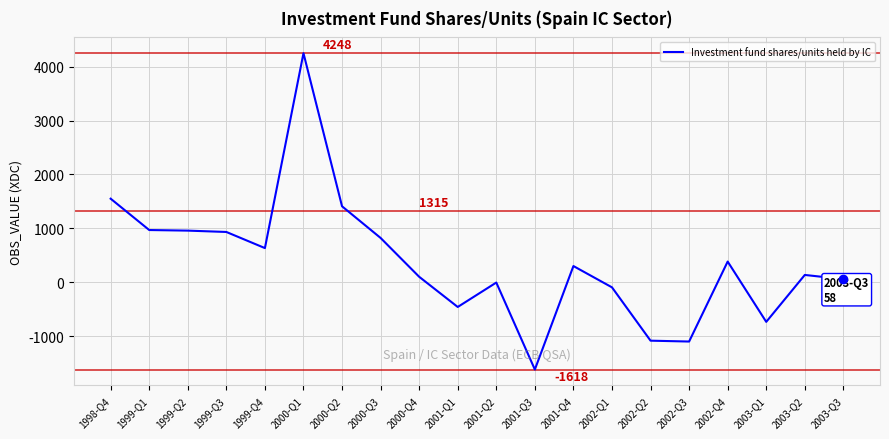

At which label does the data first exceed 301?

1998-Q4